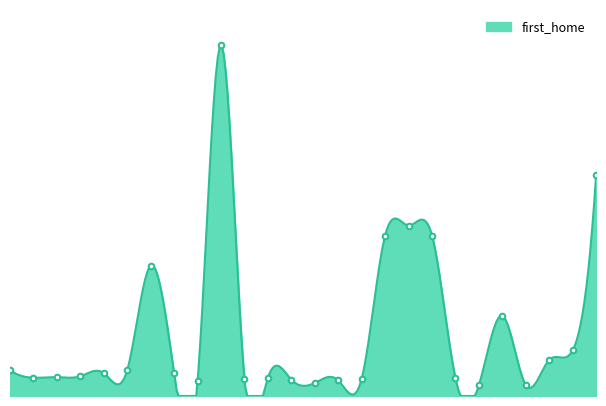

What is the greatest value displayed?

35.0